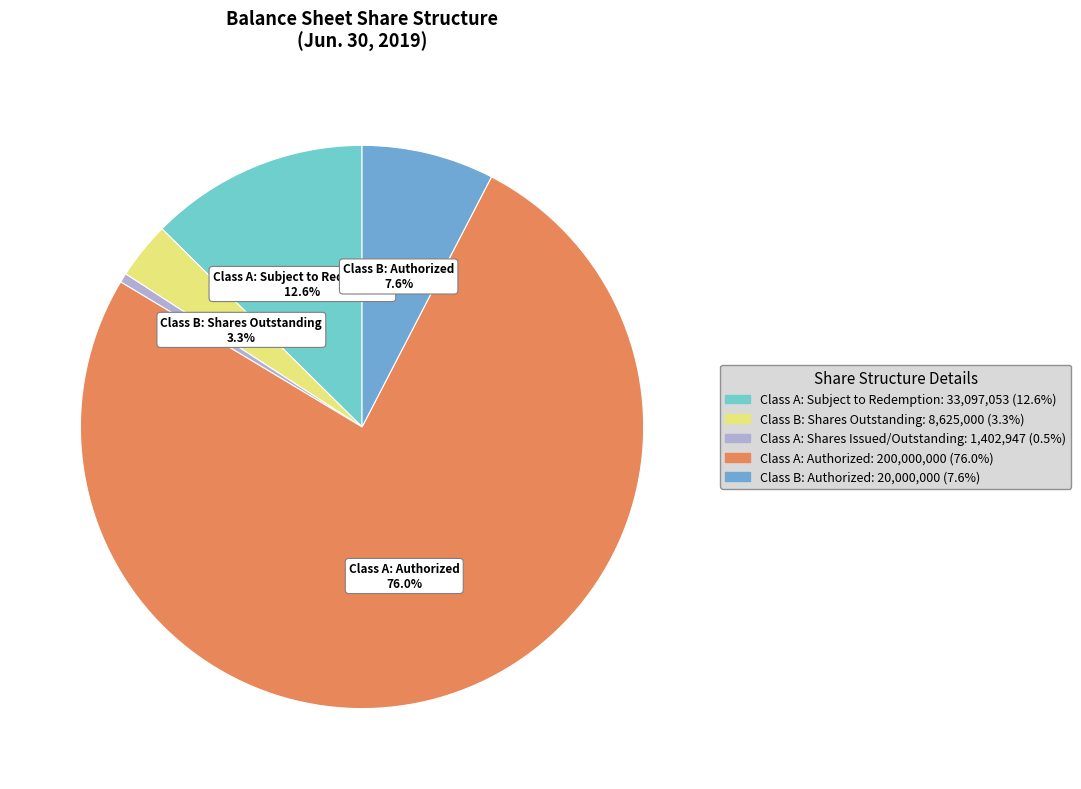

Count the number of slices in the pie.

5